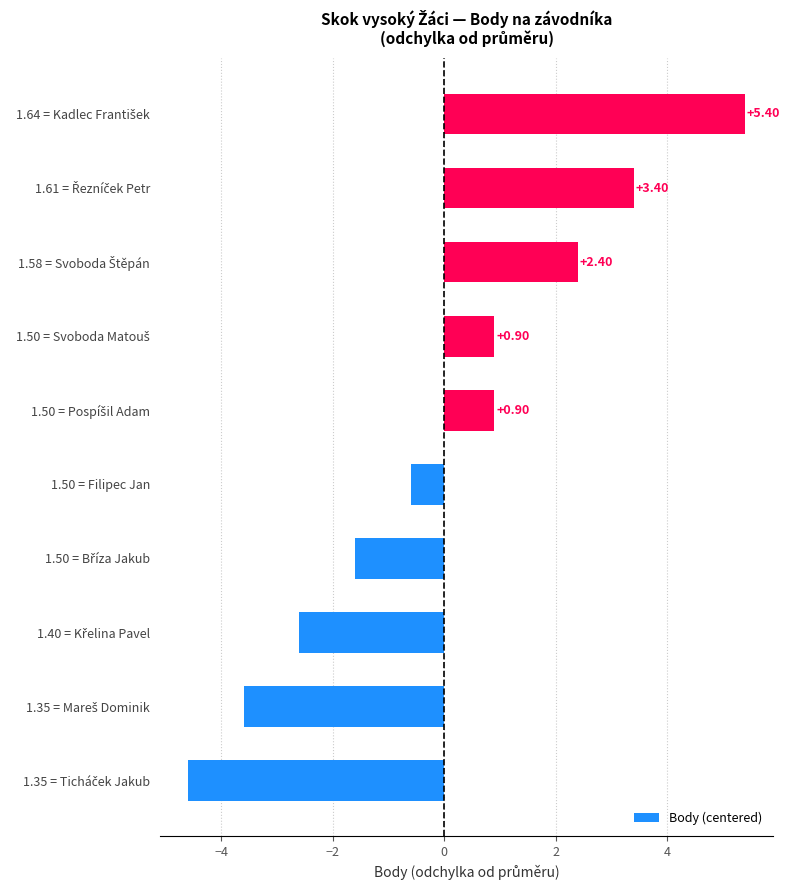

What is the difference between the maximum and minimum values?

10.0